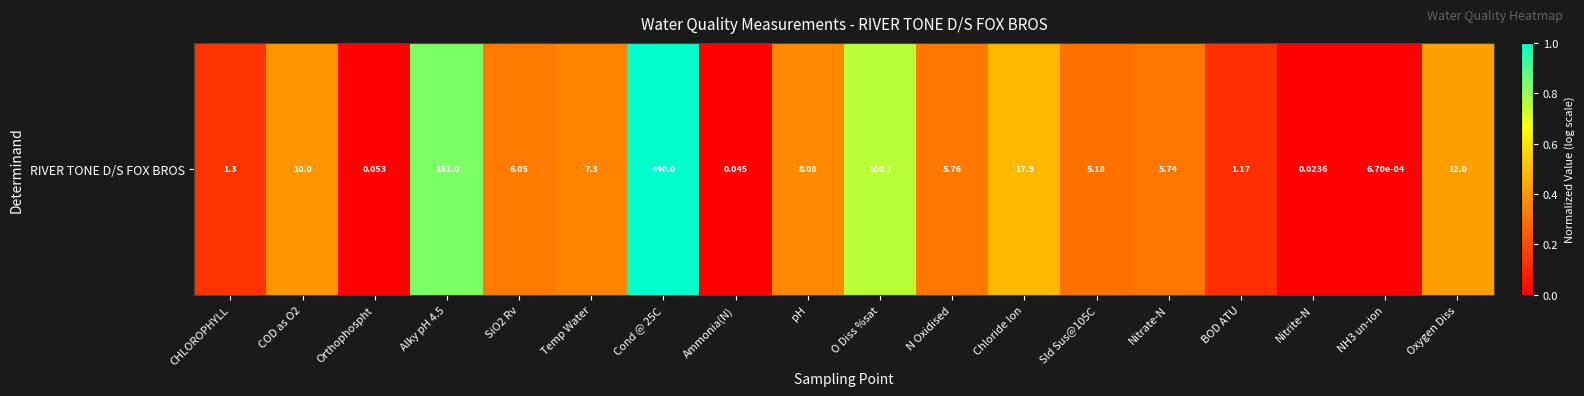

What is the sum of the values at SiO2 Rv and Alky pH 4.5?

1.2